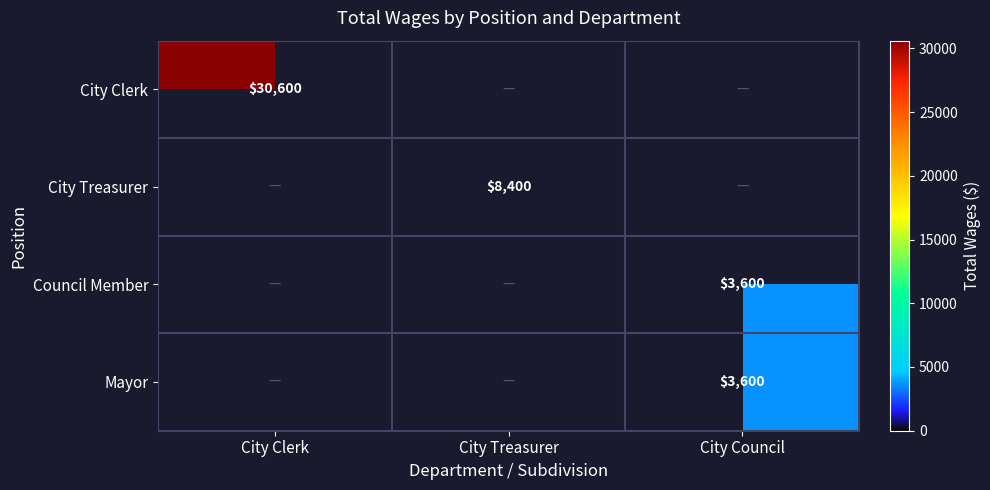

The City Treasurer series shows 4932 at City Treasurer. True or false?

False